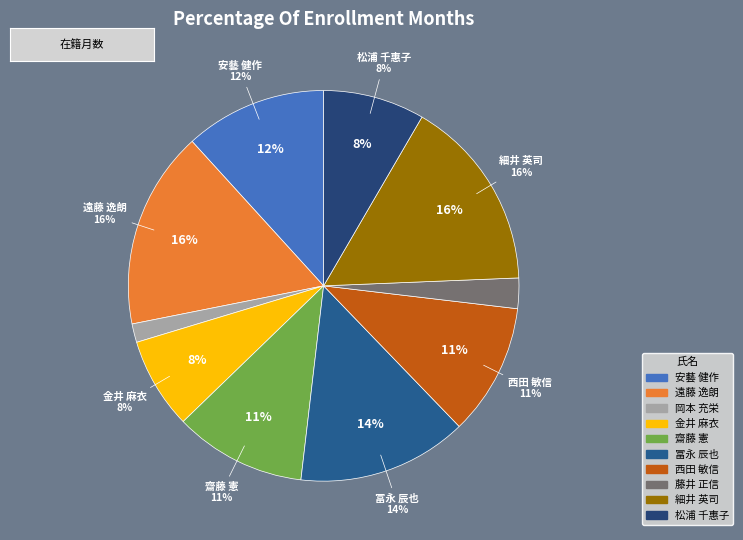

The 松浦 千惠子 slice represents 8% of the pie. True or false?

True